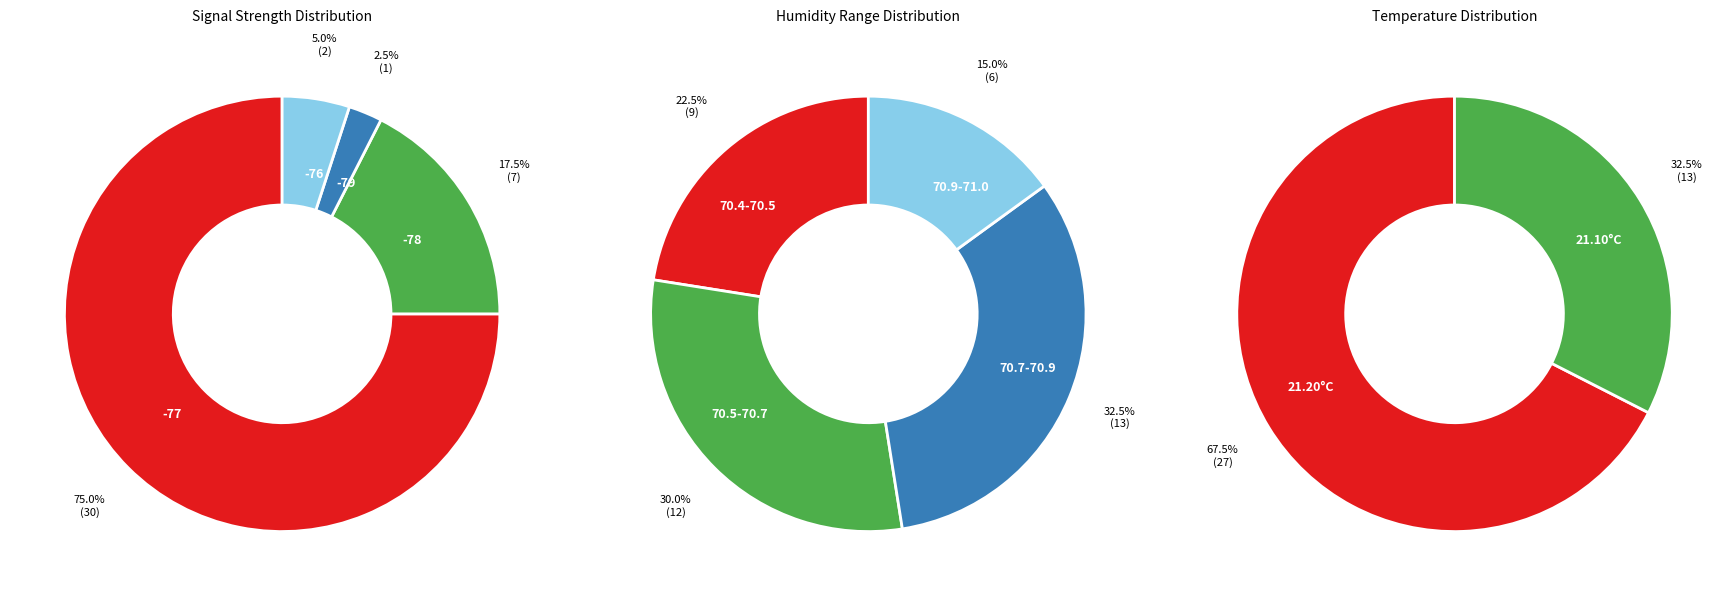

True or false: 6 accounts for 17% of the total.

False